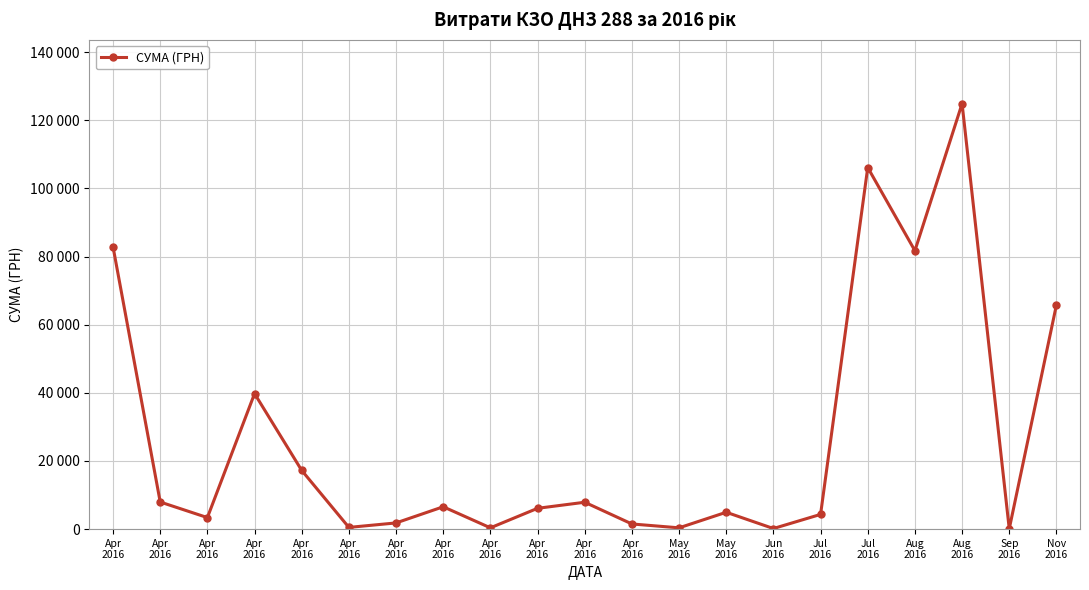

The chart shows a value of 39779.5 at Apr
2016. True or false?

True